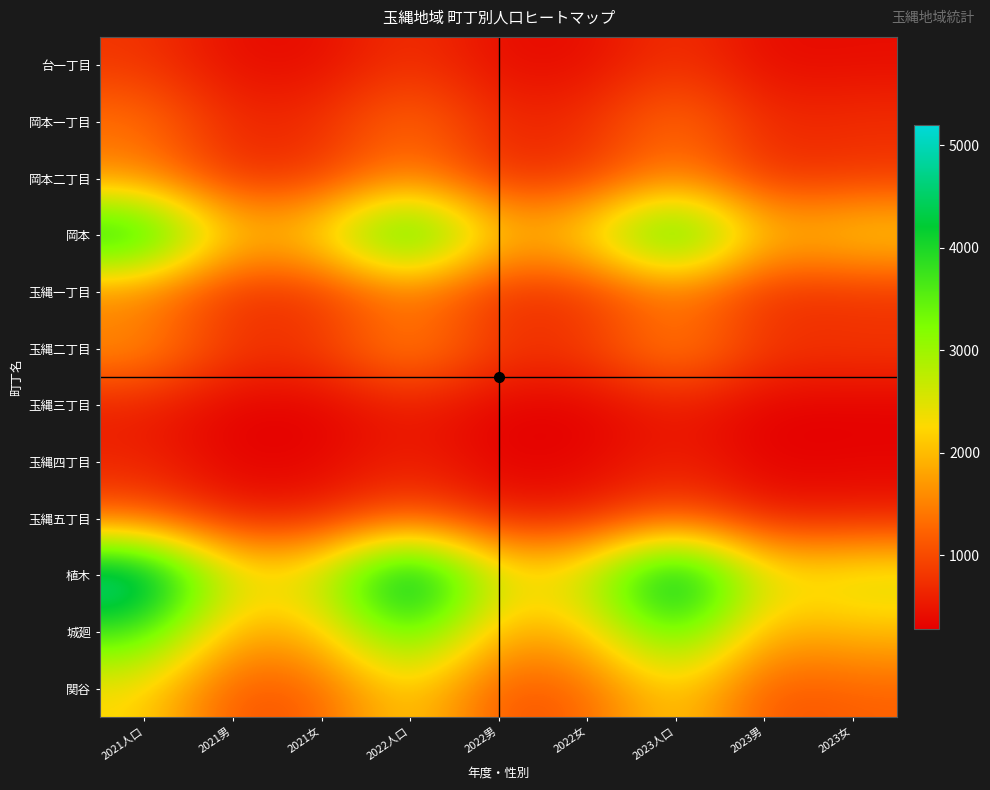

How many categories are shown in the chart?

9